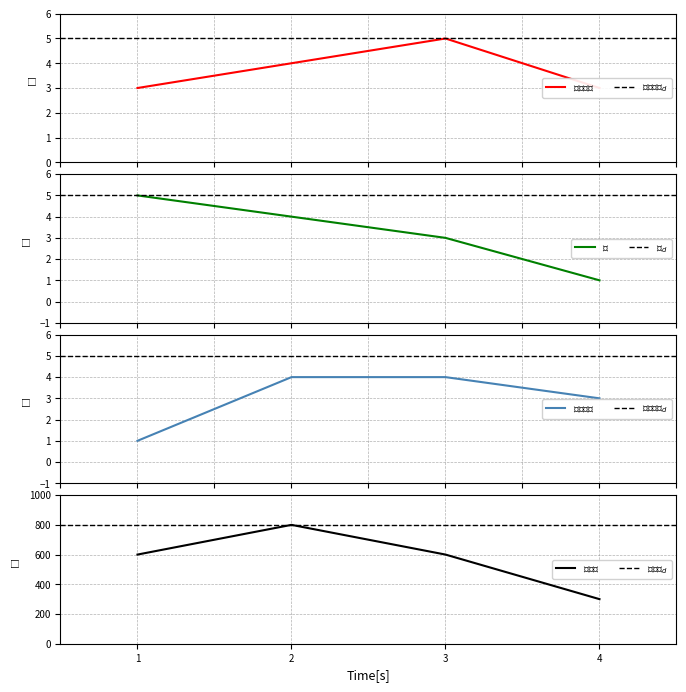

Is this an area chart (filled region under the line)?

No